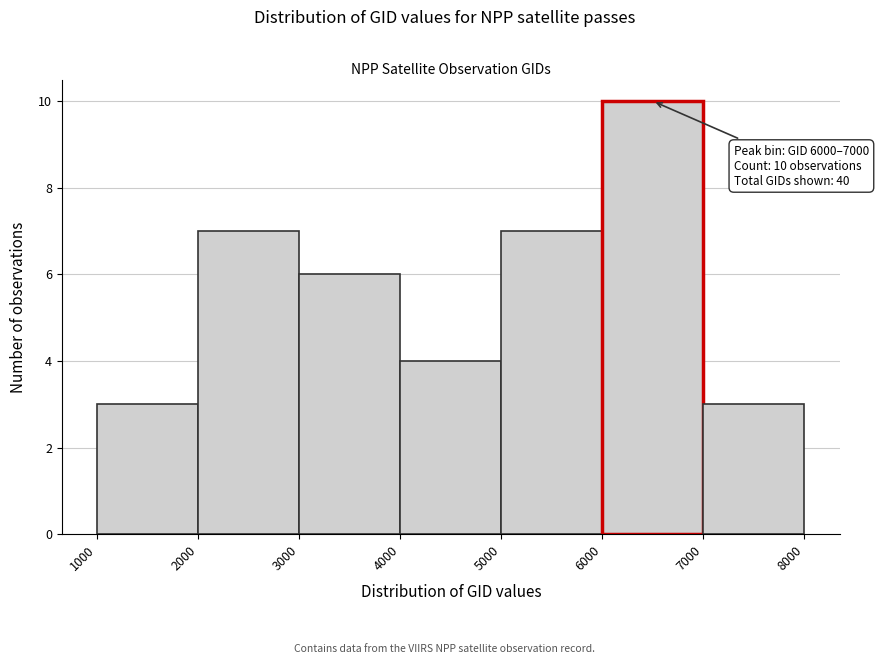

Over which range of the x-axis is the bar tallest?

6000 to 7000